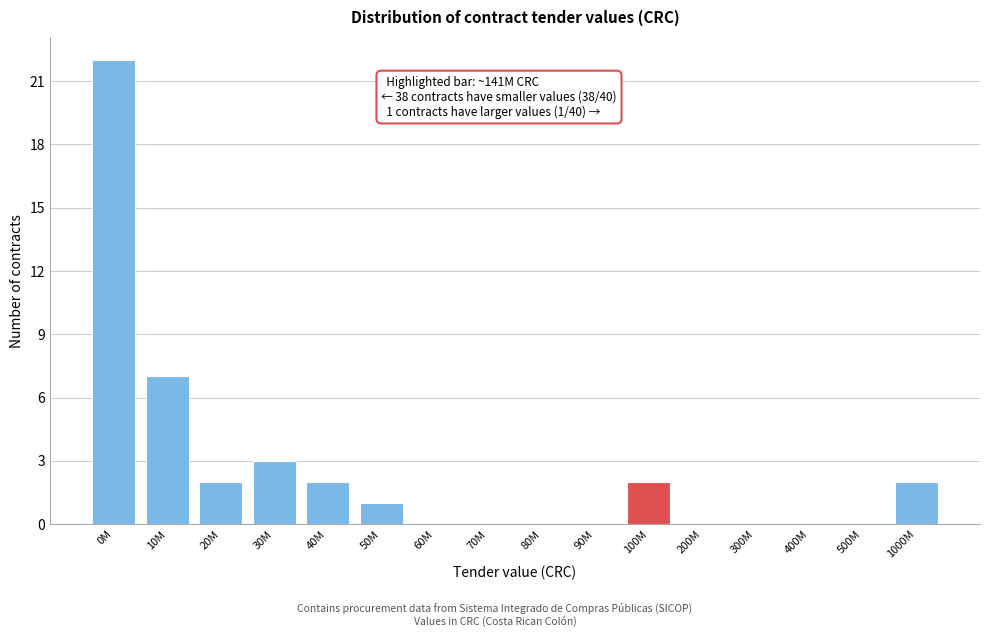

Reading left to right, extract all data points from this chart.

0M=22	10M=7	20M=2	30M=3	40M=2	50M=1	60M=0	70M=0	80M=0	90M=0	100M=2	200M=0	300M=0	400M=0	500M=0	1000M=2